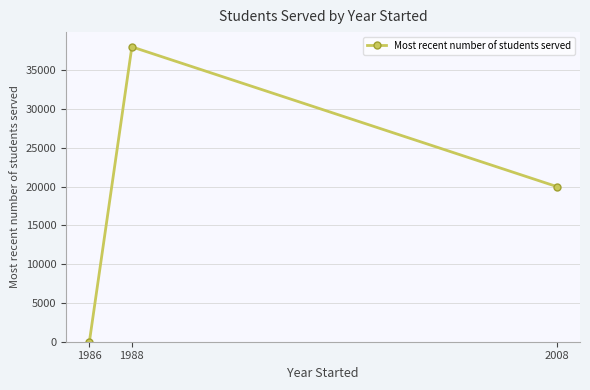

Is it true that the value at 1986 is 0?

True